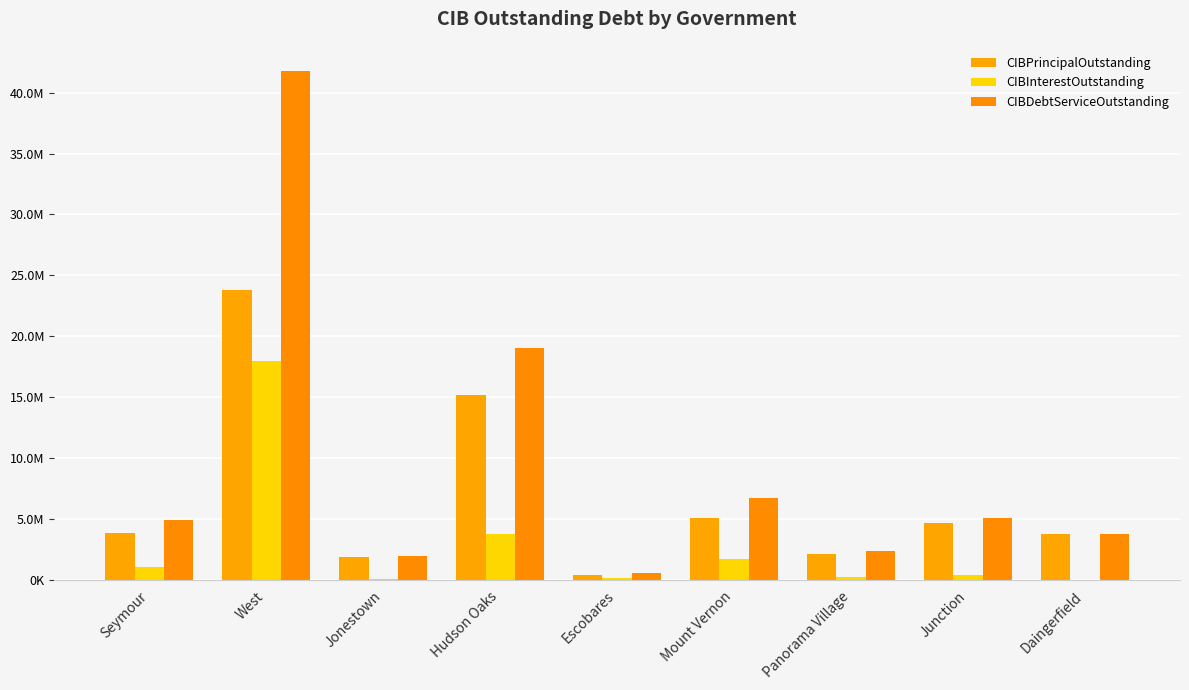

What is the spread (max minus min) of values at Junction?

4705000.0